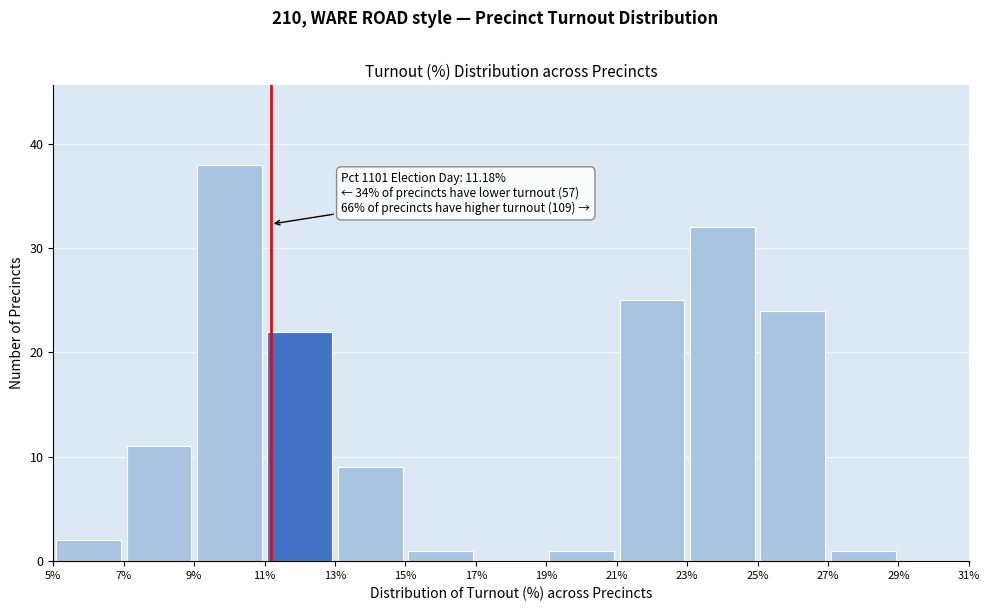

Which range on the x-axis has the tallest bar?

9% to 11%